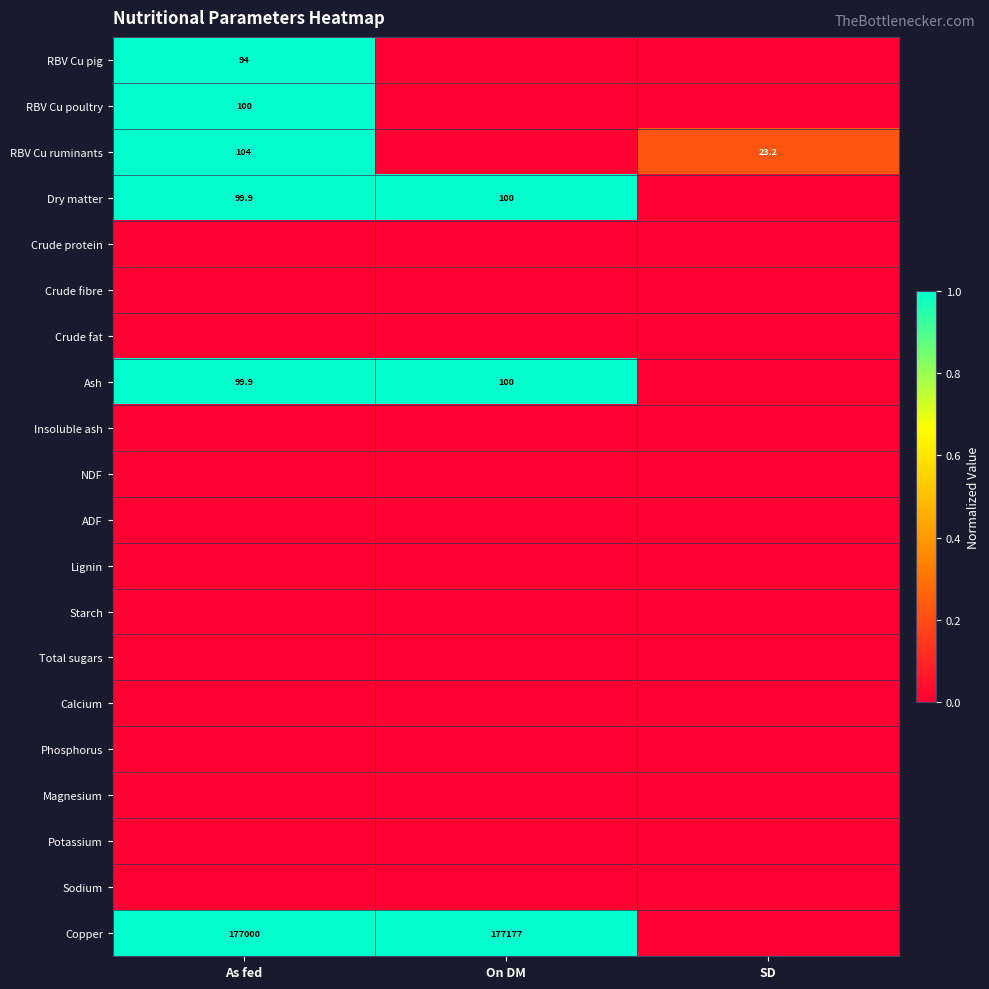

What is the spread (max minus min) of values at SD?

0.2